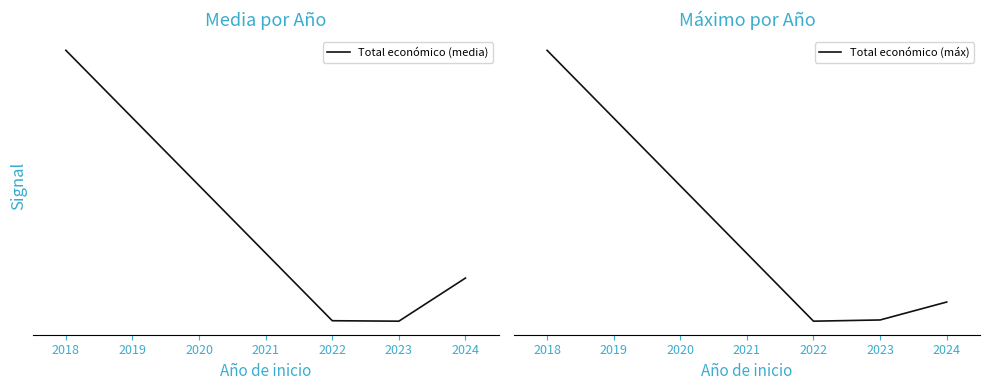

True or false: Total económico (media) and Total económico (máx) intersect in this chart.

False